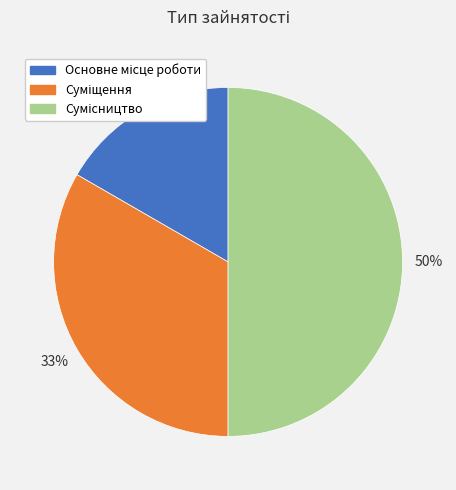

To the nearest percent, what is the average slice percentage?

33%